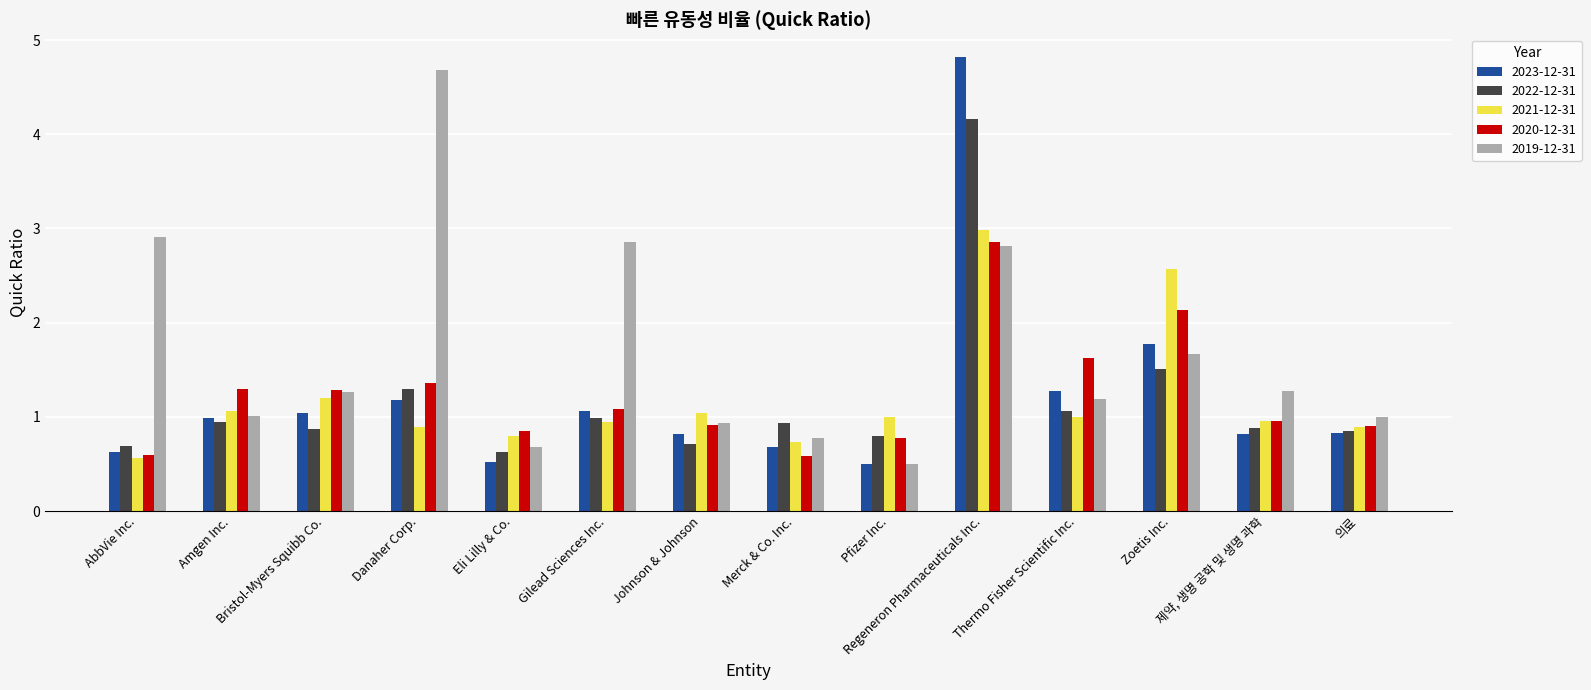

Which series has the largest total across all categories?

2019-12-31